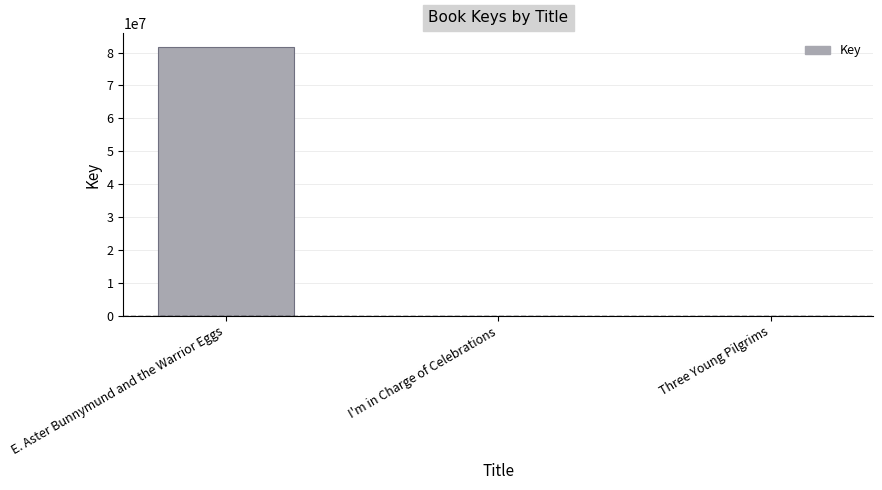

What is the sum of all values?

81820581